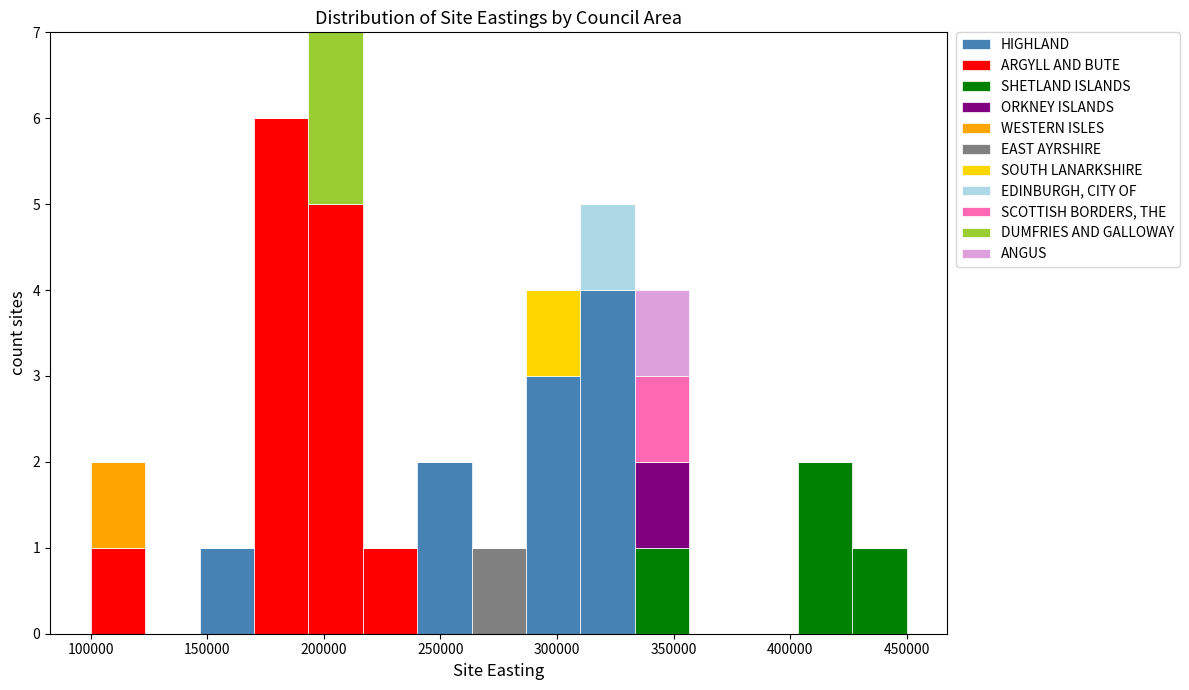

Reading left to right, list every stacked bar in this chart as the range it spans on the x-axis followed by its total height. Neither the bar edges nor the heights are printed on the chart, so give them approximately, as read against the axes.

100000 to 125000: 2
125000 to 145000: 0
145000 to 170000: 1
170000 to 195000: 6
195000 to 215000: 7
215000 to 240000: 1
240000 to 265000: 2
265000 to 285000: 1
285000 to 310000: 4
310000 to 335000: 5
335000 to 355000: 4
355000 to 380000: 0
380000 to 405000: 0
405000 to 425000: 2
425000 to 450000: 1